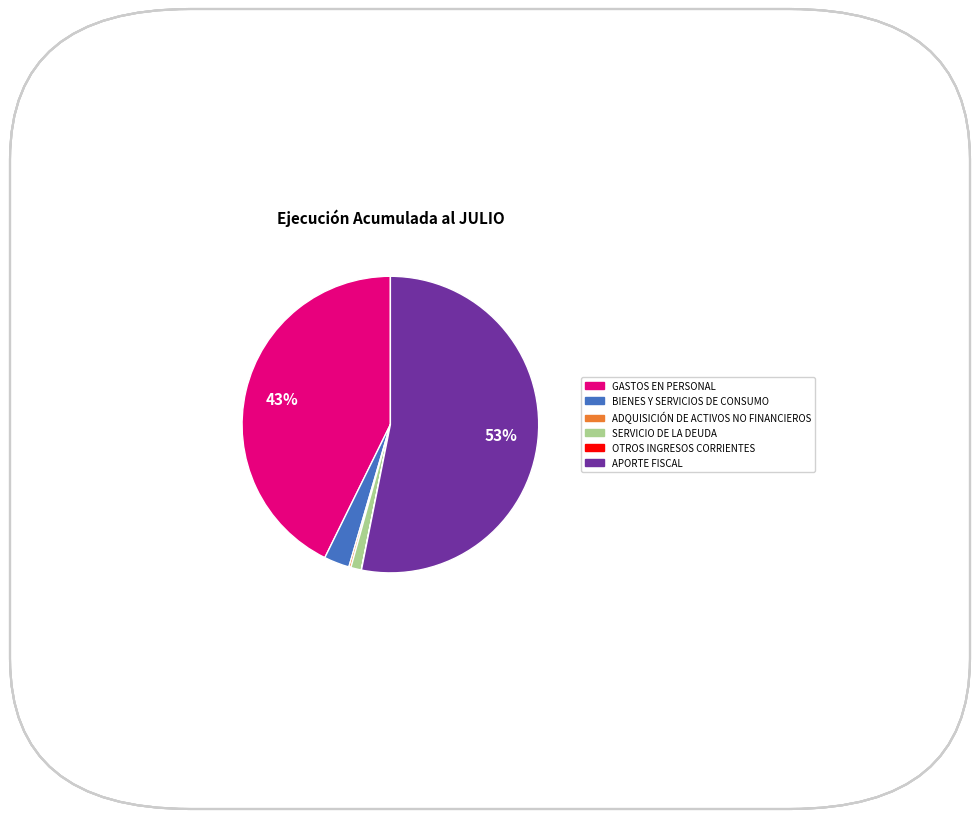

Which category has the biggest portion of the pie?

APORTE FISCAL